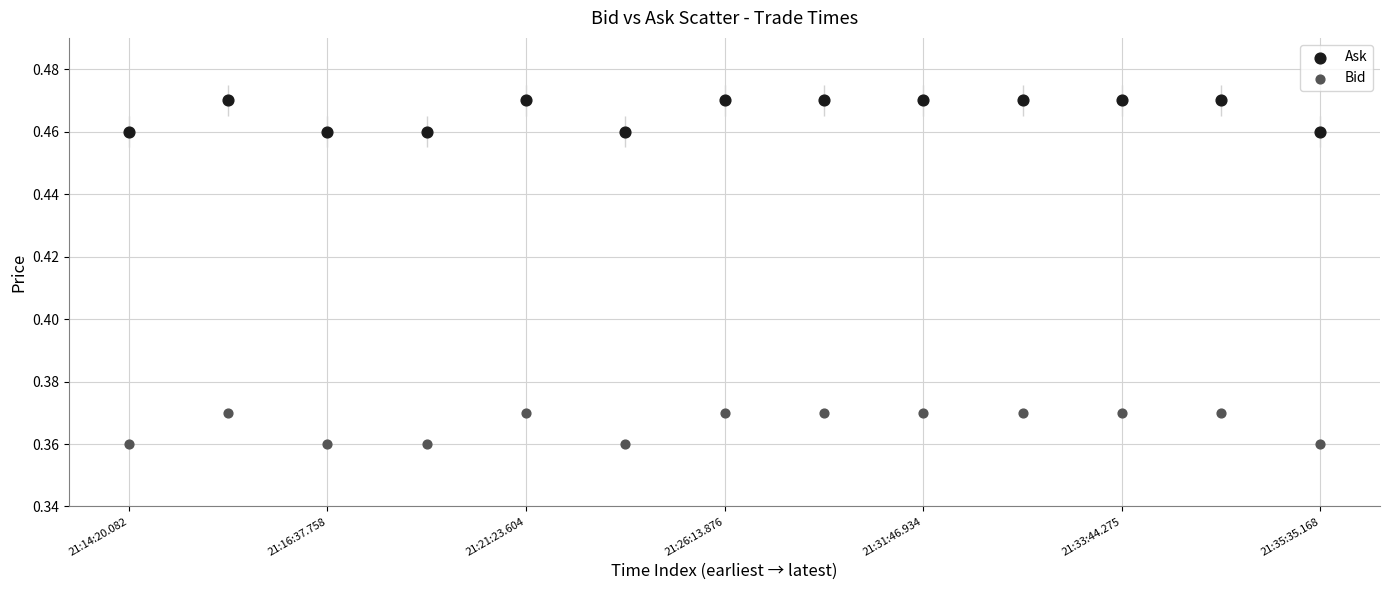

What are all the series names shown in the legend?

Ask, Bid